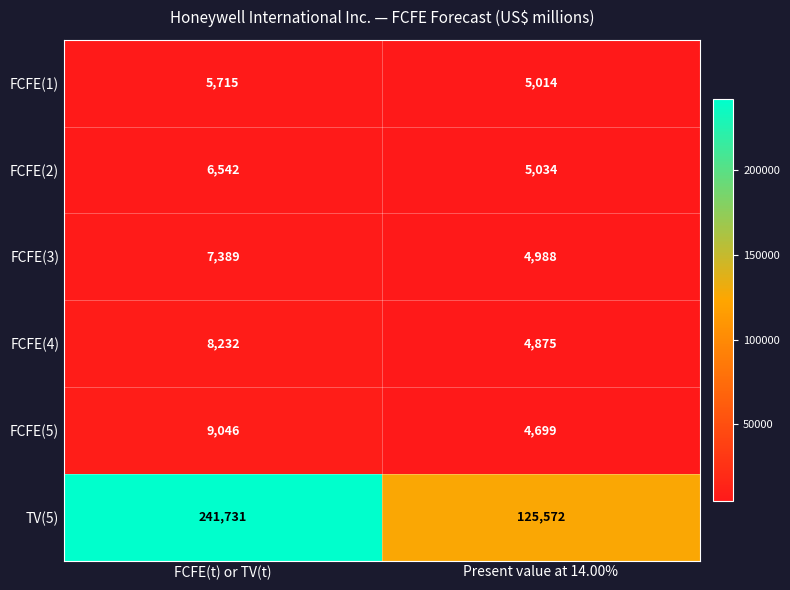

Where is TV(5) nearest to the value 183651?

Present value at 14.00%